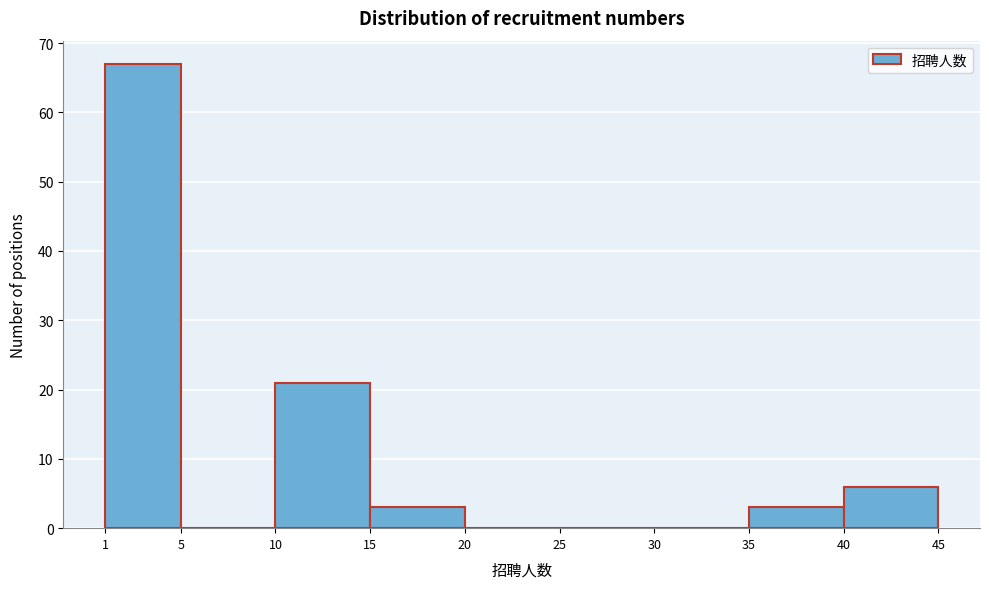

Which range on the x-axis has the tallest bar?

1 to 5